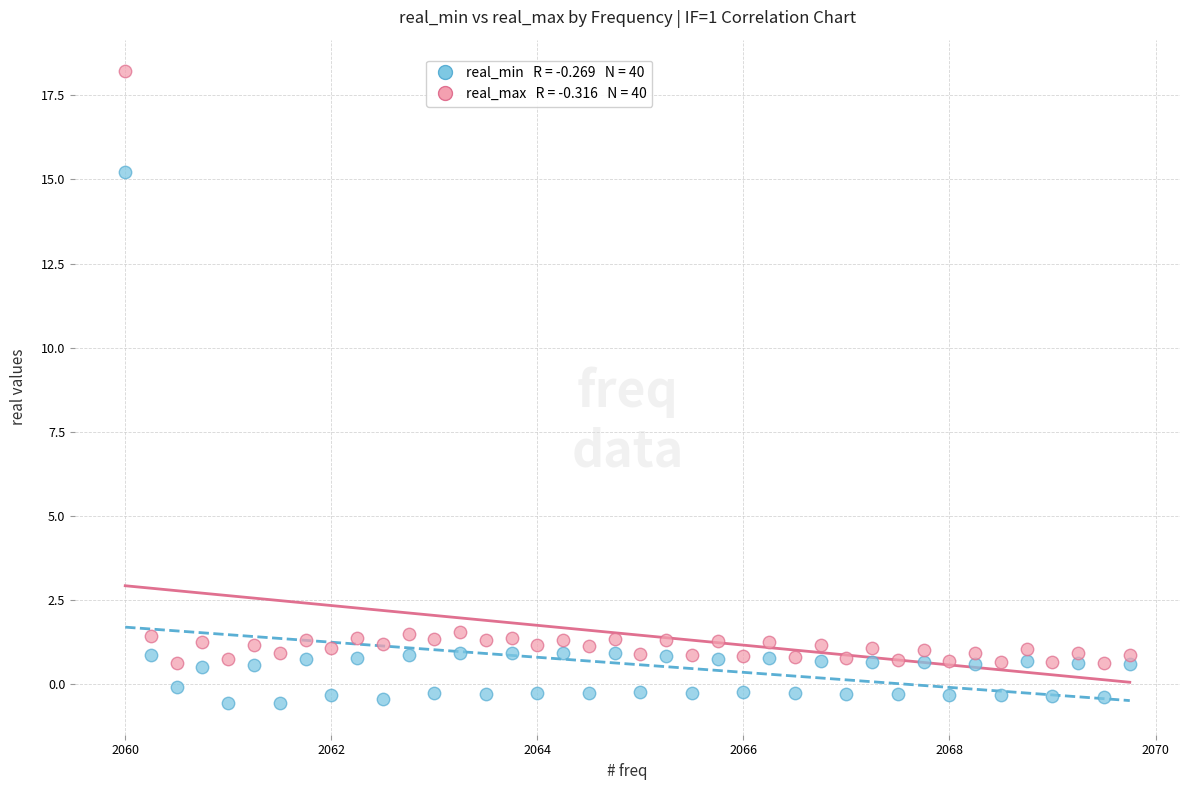

Across all data points, what is the range of Y values (max minus min)?

18.8